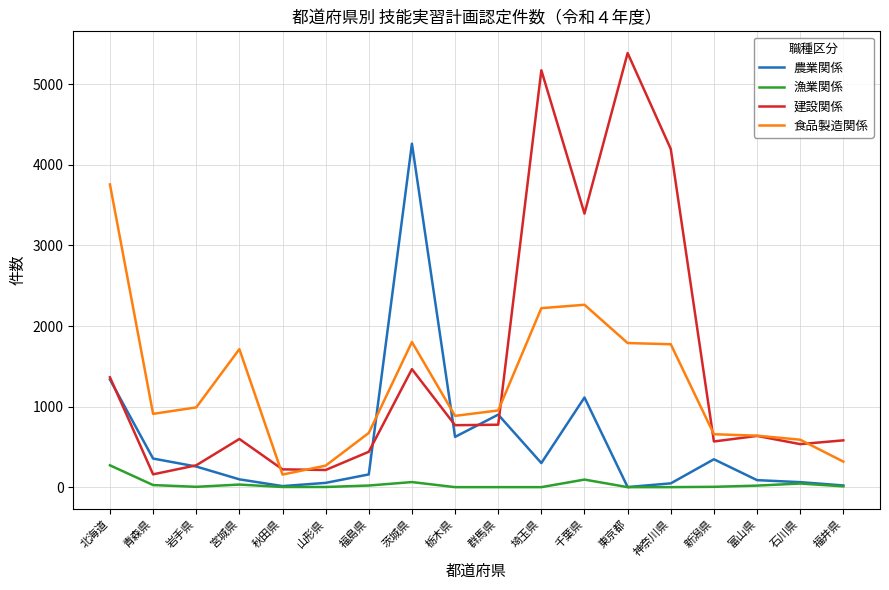

What position from the left is 青森県?

2